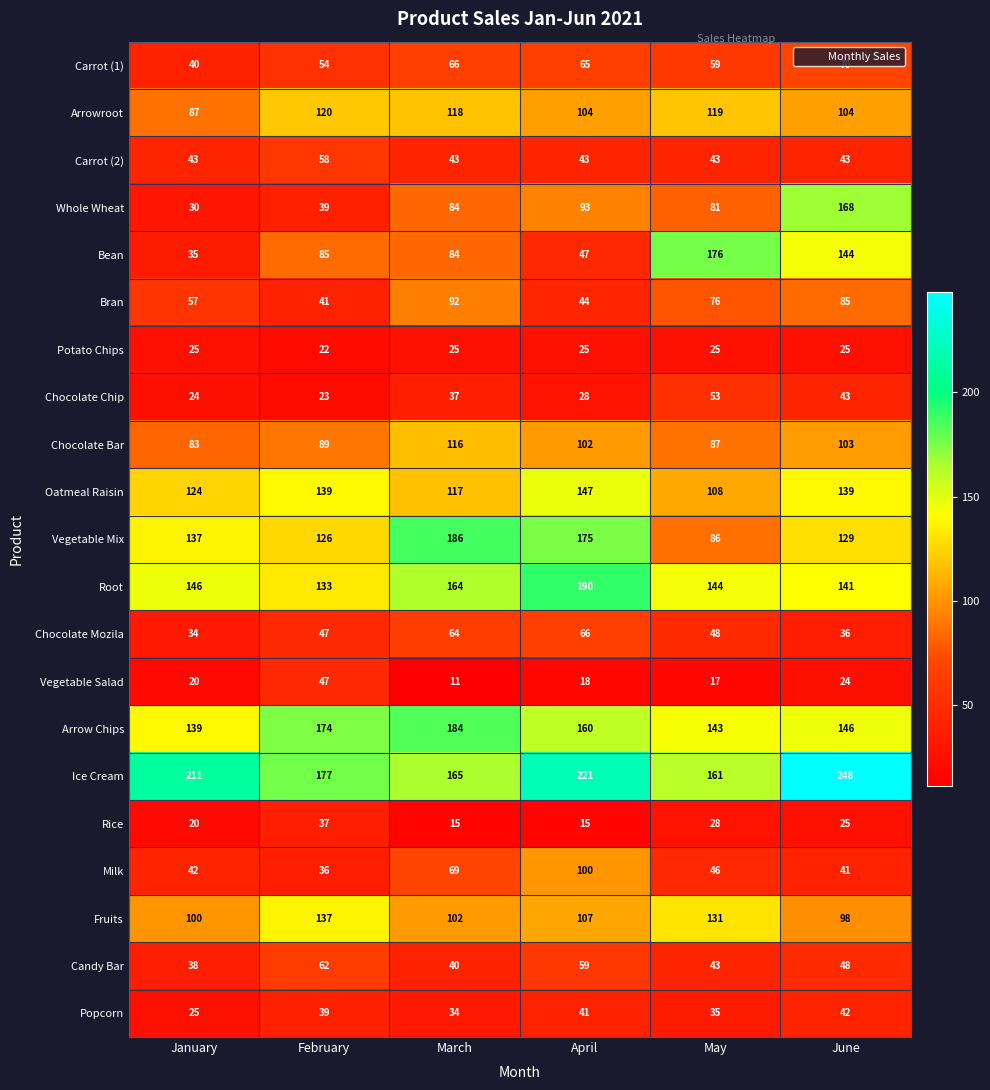

The value of Milk at May is 46. True or false?

True